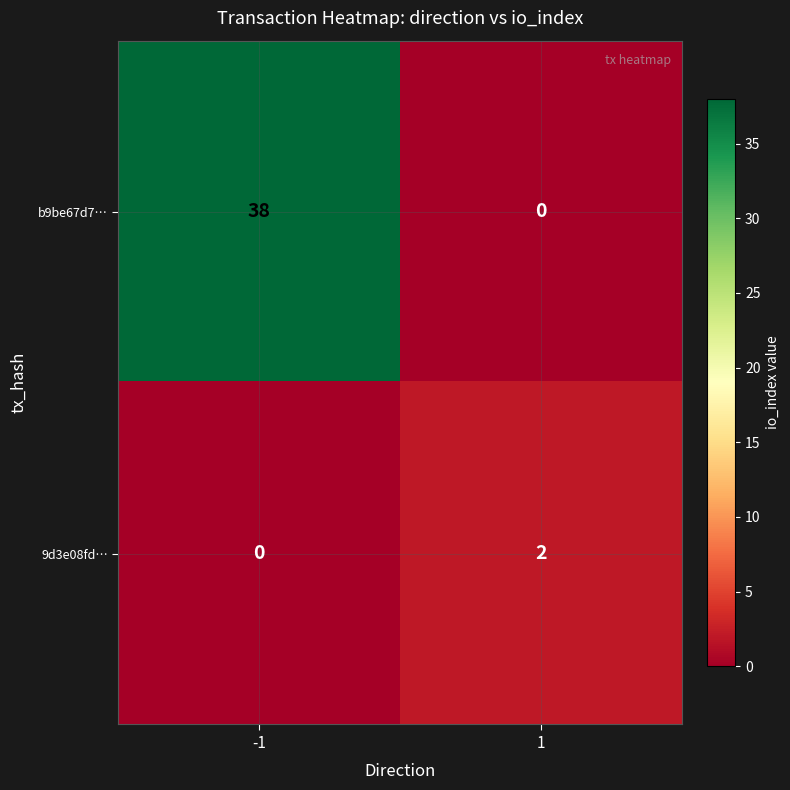

What is the spread (max minus min) of values at -1?

38